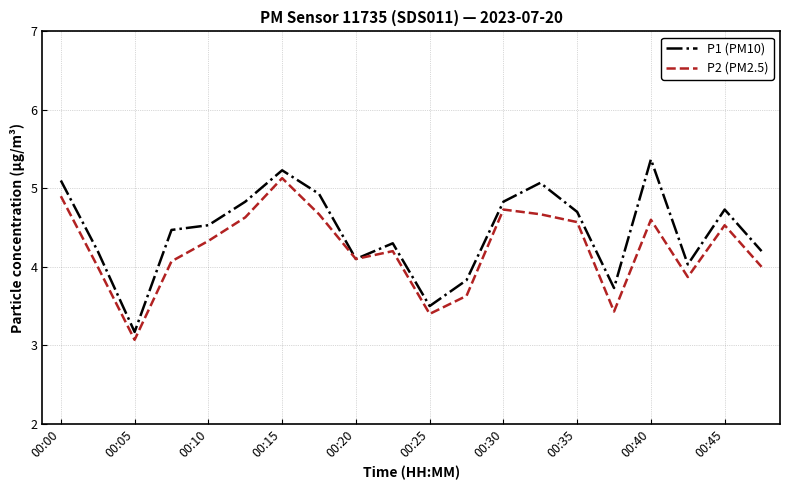

List the series in order of their peak value, lowest first.

P2 (PM2.5), P1 (PM10)